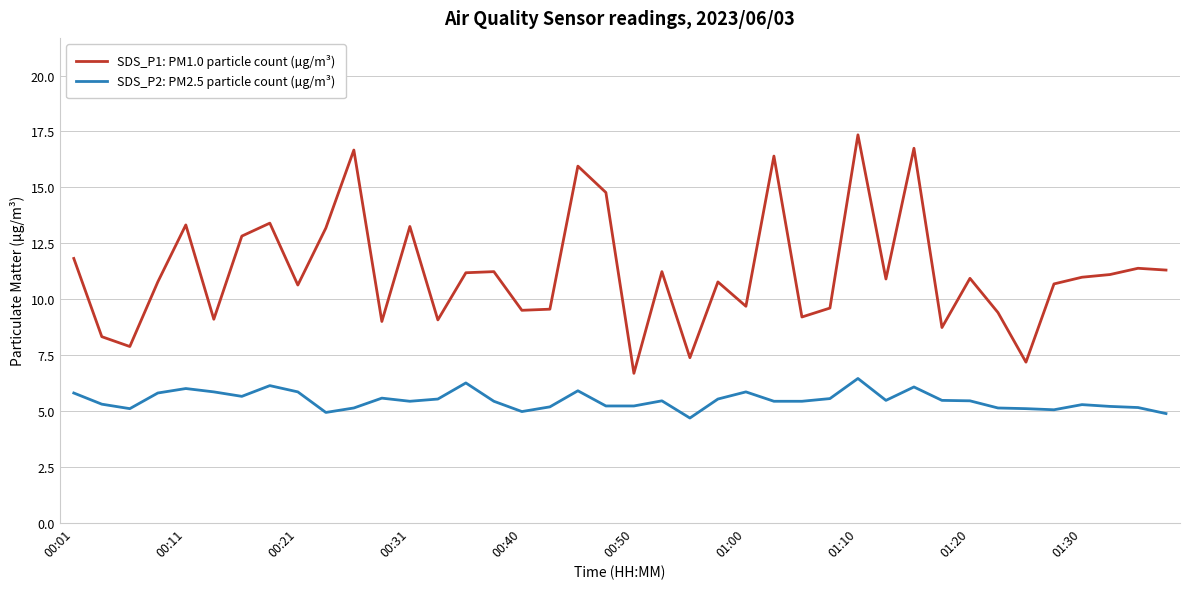

What is the minimum value shown in the chart?

4.7